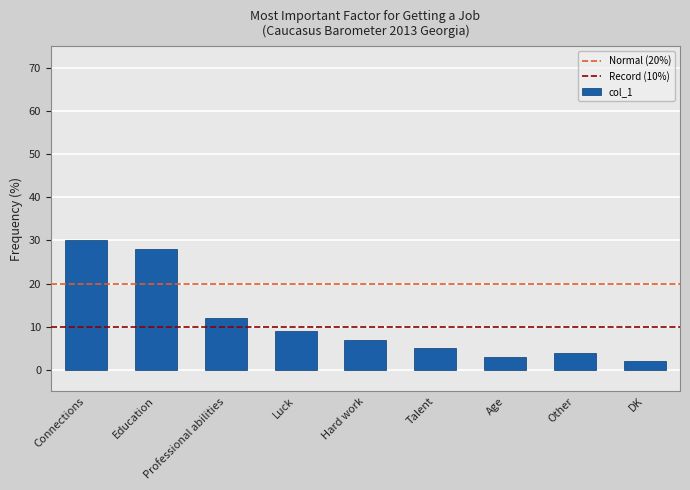

What is the change in value from Connections to Other?

-26